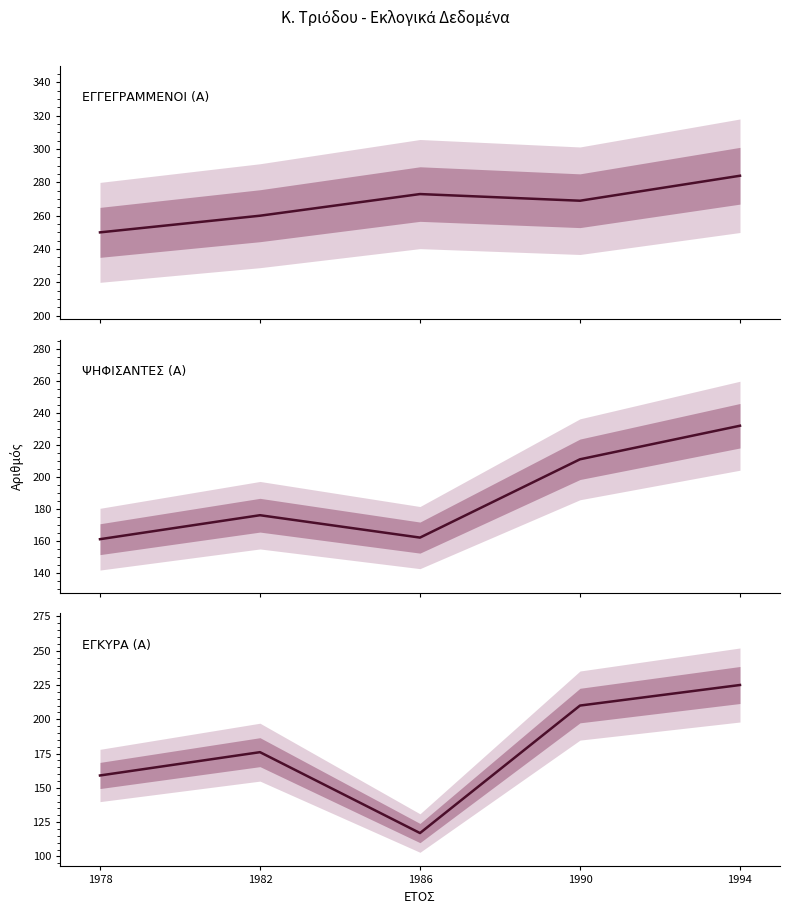

What is the value of the ΕΓΚΥΡΑ (Α) point at the 4th from the left?

210